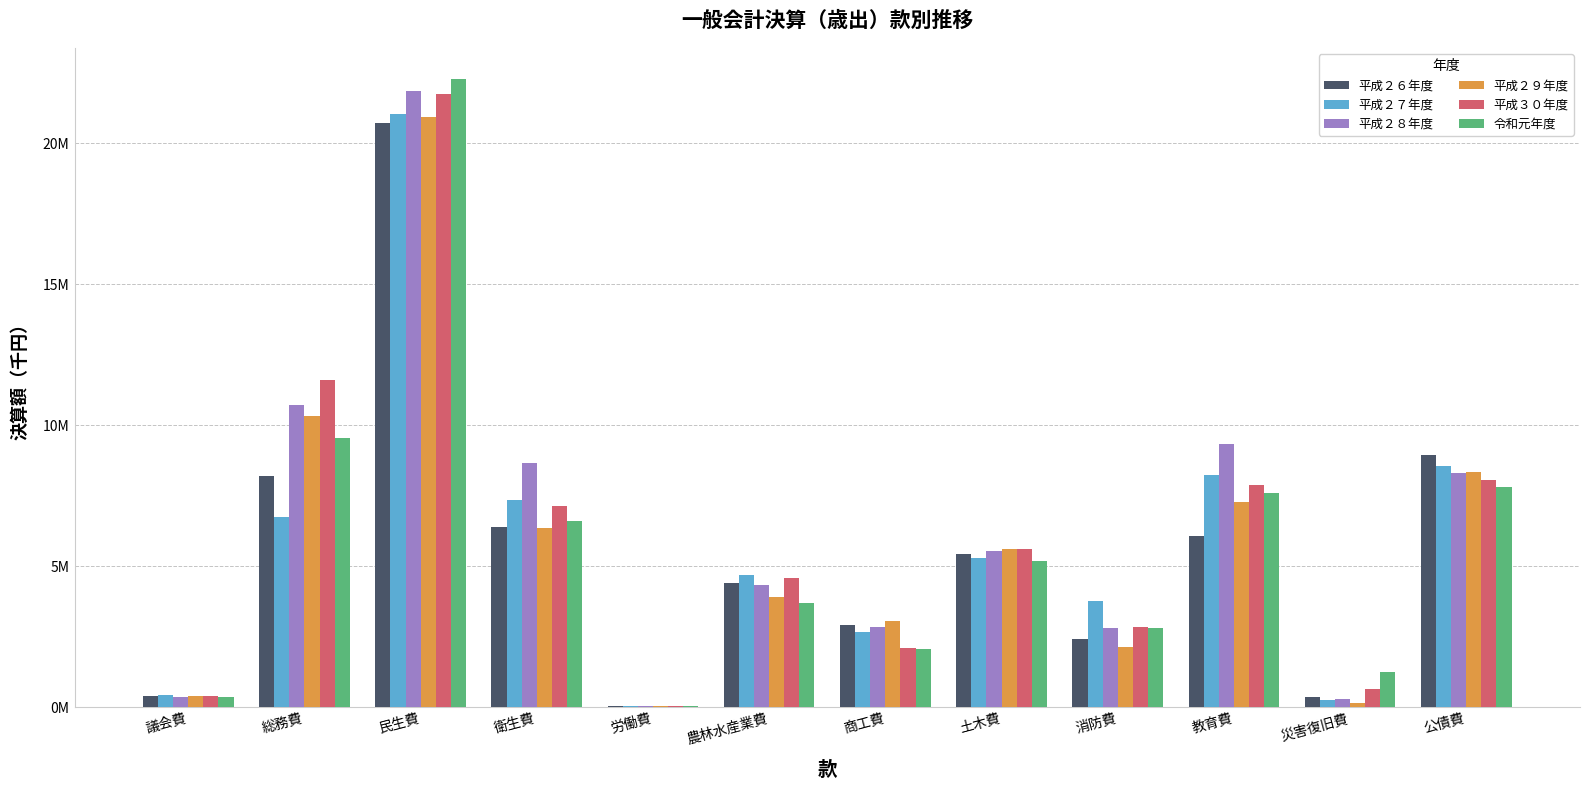

Are the bars grouped side by side (vs. stacked)?

Yes